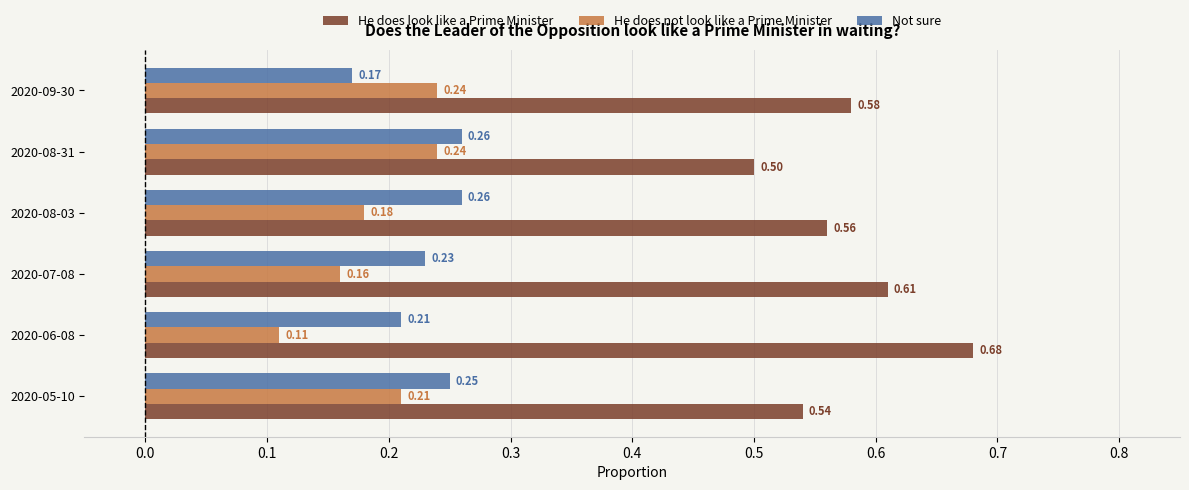

List the labels in order of He does look like a Prime Minister value, smallest first.

2020-08-31, 2020-05-10, 2020-08-03, 2020-09-30, 2020-07-08, 2020-06-08